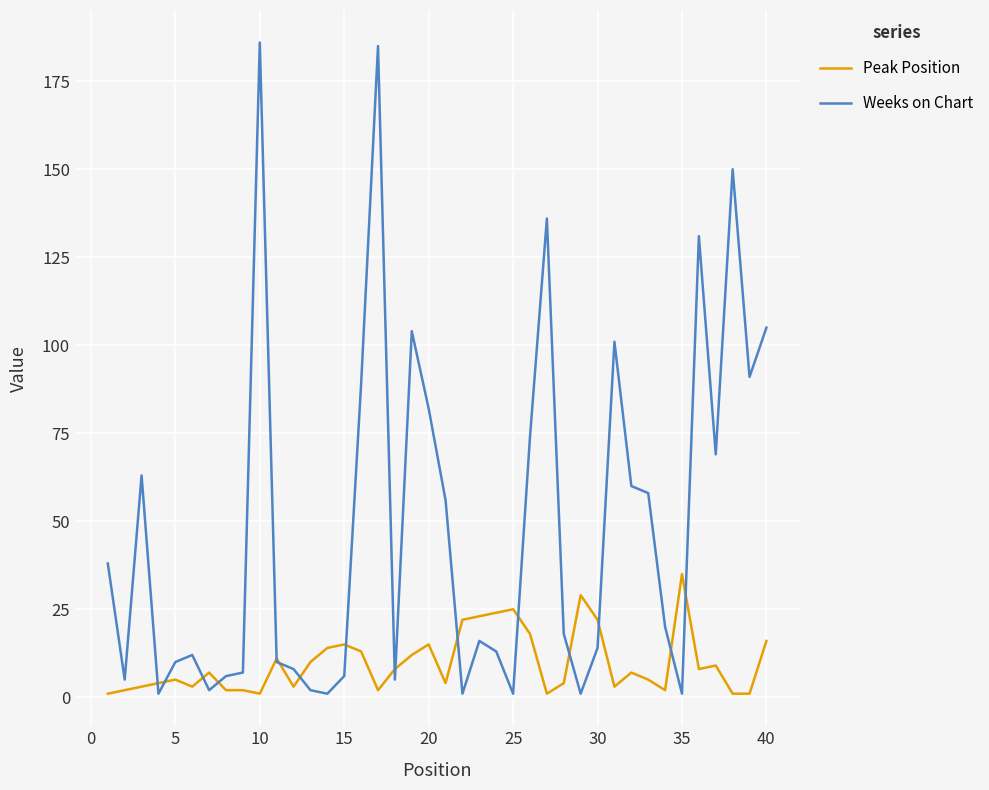

Which series has the widest spread of values?

Weeks on Chart